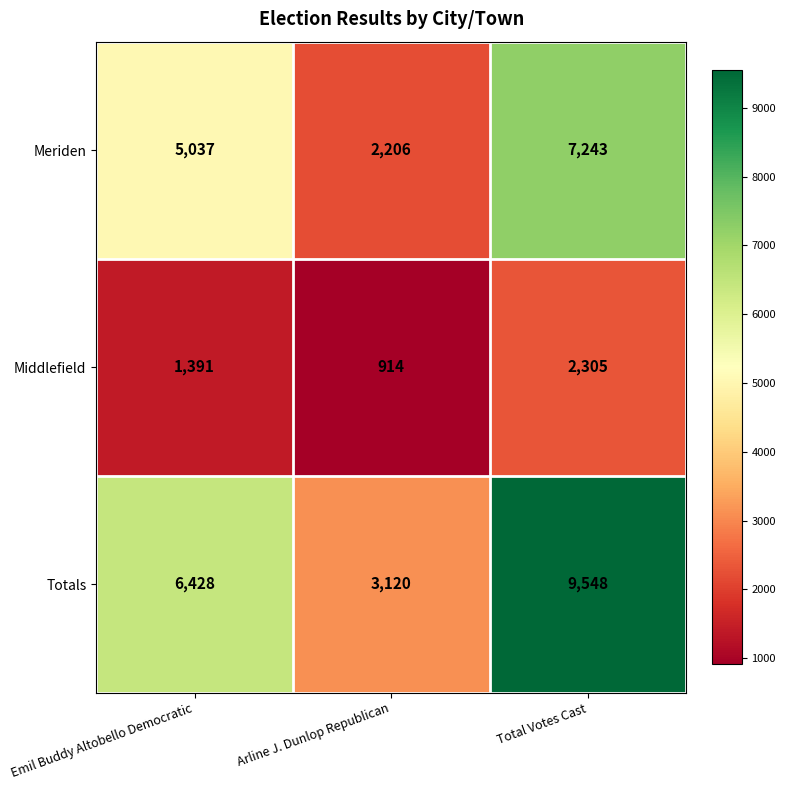

What is the total value across all series at Arline J. Dunlop Republican?

6240